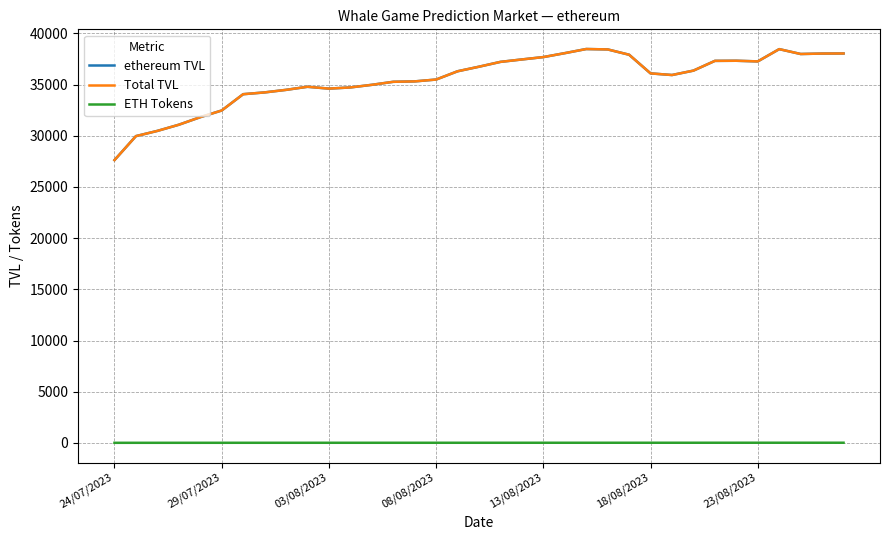

Does the chart display data point markers on the line(s)?

No